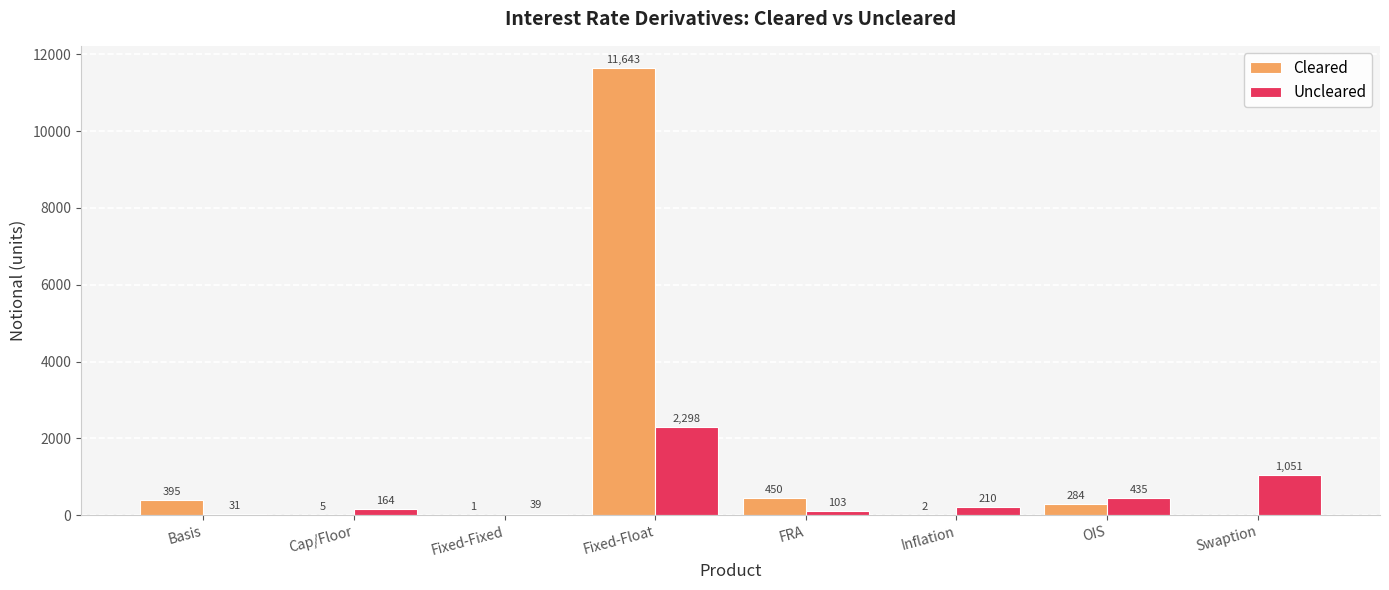

Reading left to right, transcribe all the data shown in this chart.

Cleared: 395	5	1	11643	450	2	284	0
Uncleared: 31	164	39	2298	103	210	435	1051